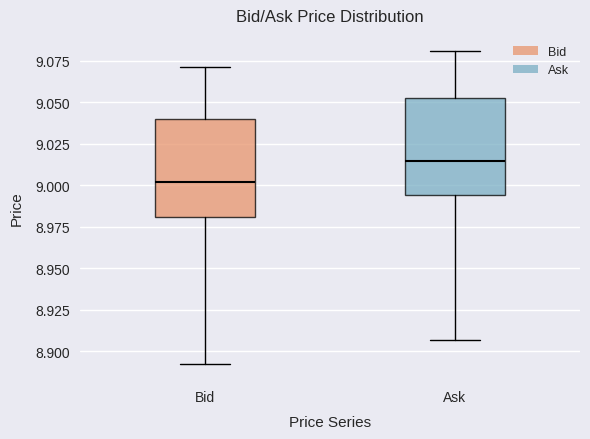

Reading left to right, transcribe this box plot: for each box, give where its median line is, the range the box spans, and where its two whiskers end, as read against the y-axis. The values are not printed on the chart, so give them approximately, as read against the axis.

Bid: median 9.000, box 8.980 to 9.040, whiskers 8.890 to 9.070
Ask: median 9.015, box 8.995 to 9.055, whiskers 8.905 to 9.080